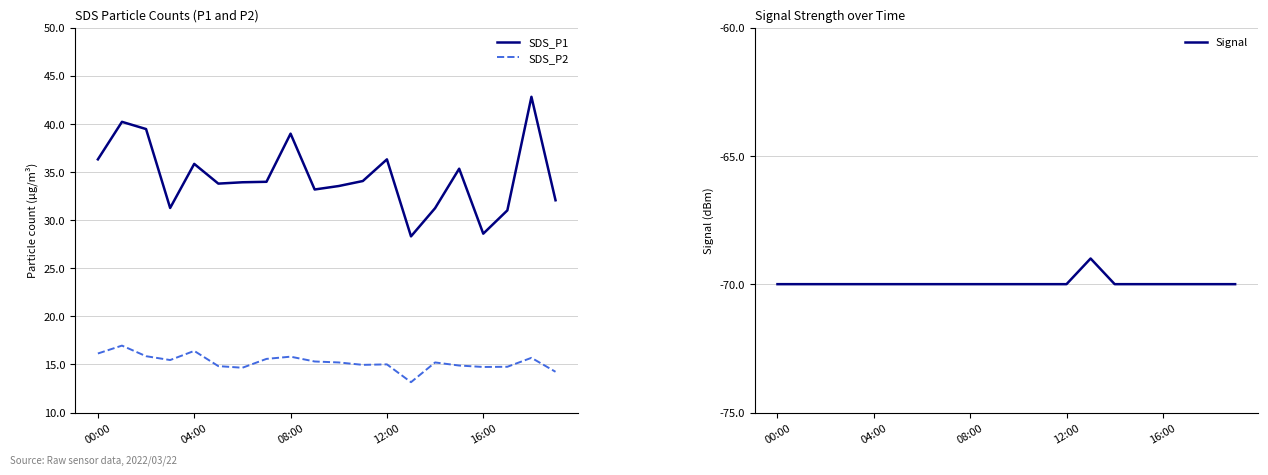

True or false: Signal and SDS_P1 intersect in this chart.

False